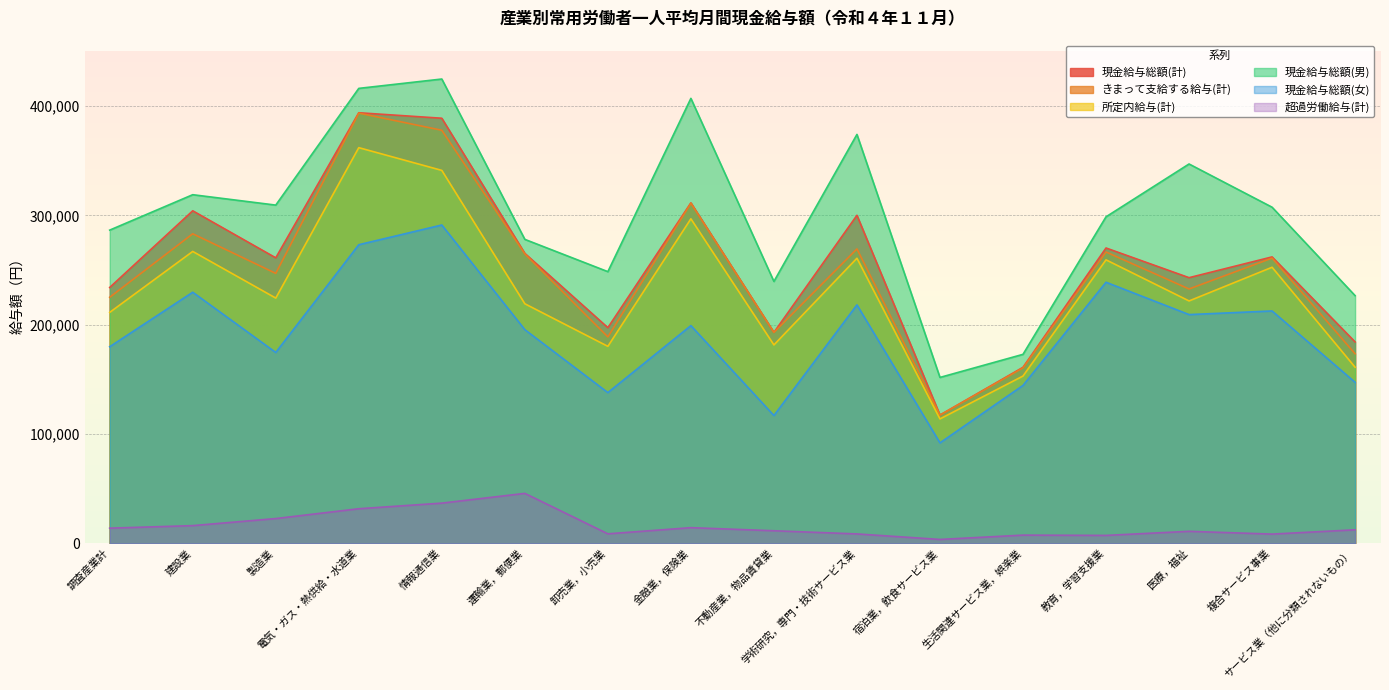

What are all the series names shown in the legend?

現金給与総額(計), きまって支給する給与(計), 所定内給与(計), 現金給与総額(男), 現金給与総額(女), 超過労働給与(計)